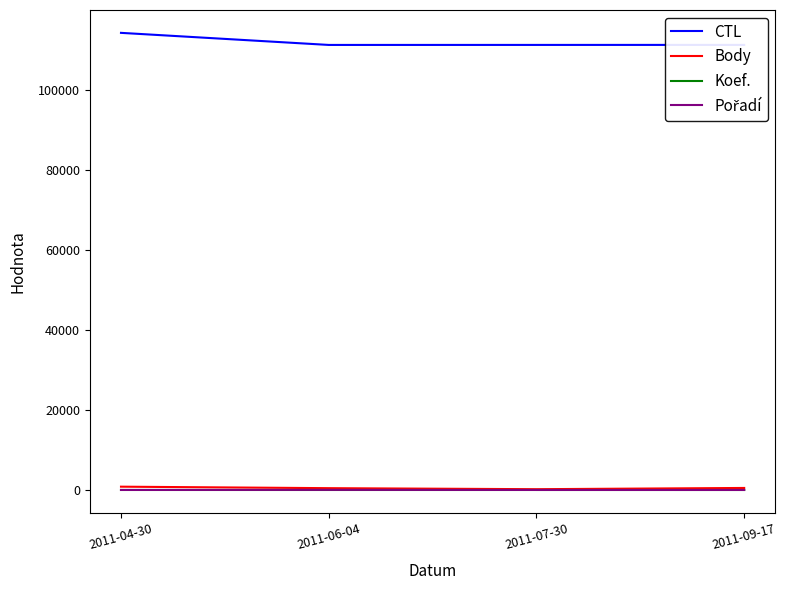

What is the total value across all series at 2011-06-04?

111701